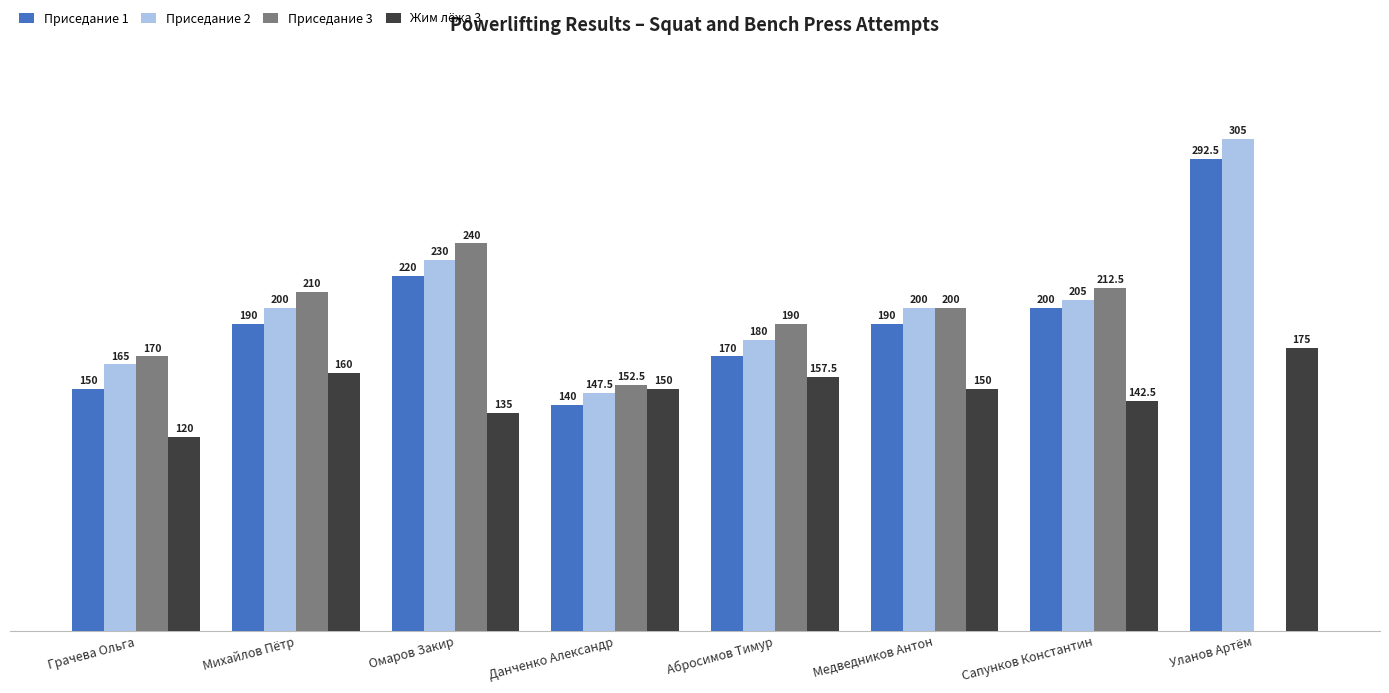

At which label does Жим лёжа 3 reach its peak?

Уланов Артём